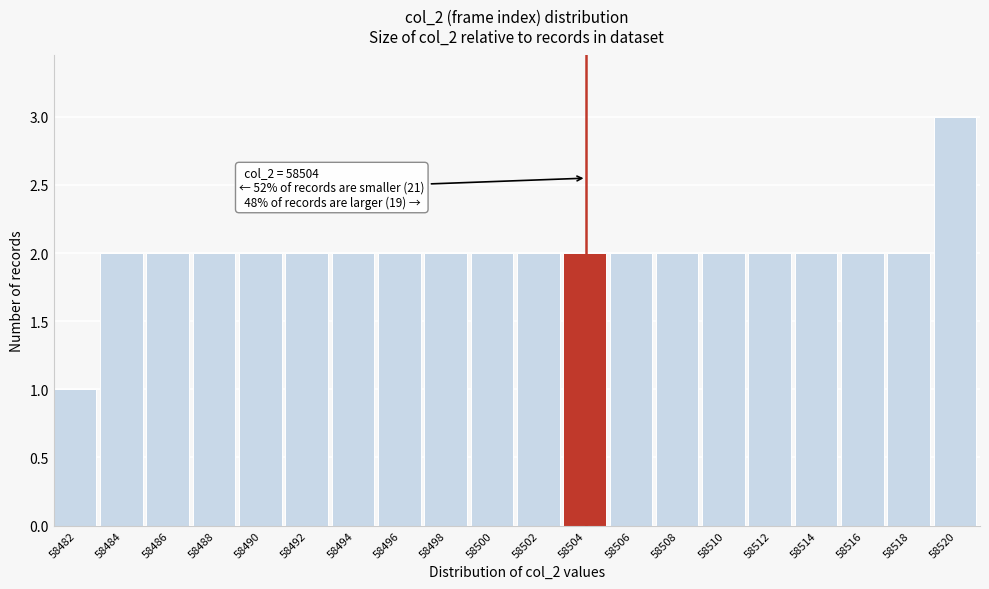

Reading right to left, transcribe all the data shown in this chart.

58520=3	58518=2	58516=2	58514=2	58512=2	58510=2	58508=2	58506=2	58504=2	58502=2	58500=2	58498=2	58496=2	58494=2	58492=2	58490=2	58488=2	58486=2	58484=2	58482=1